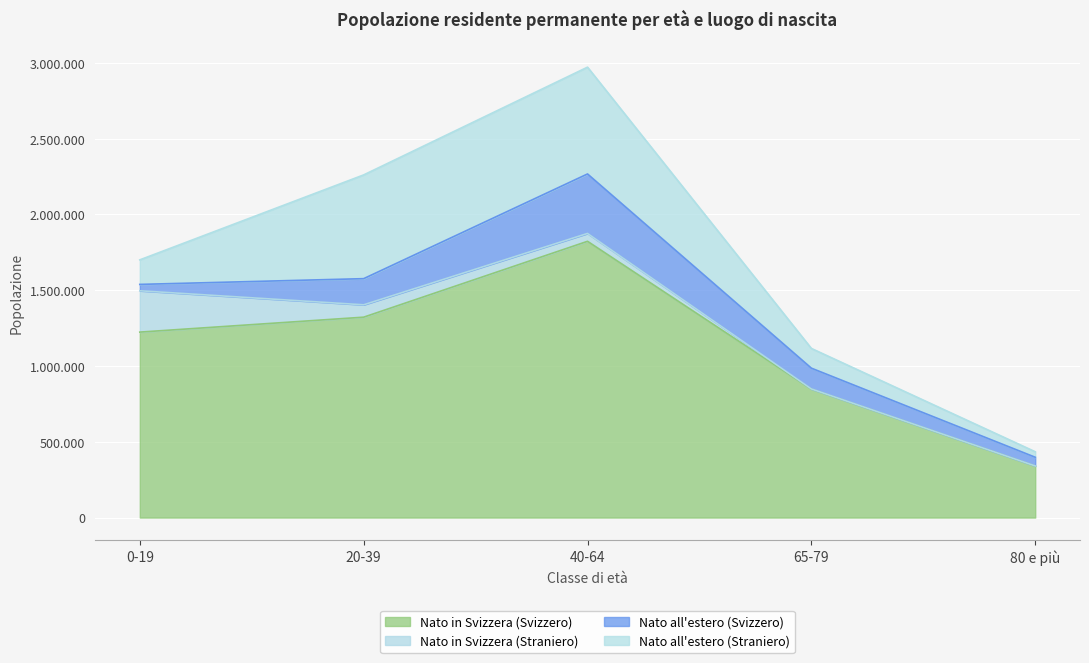

How many values in the Nato in Svizzera (Straniero) series exceed 51883?

2